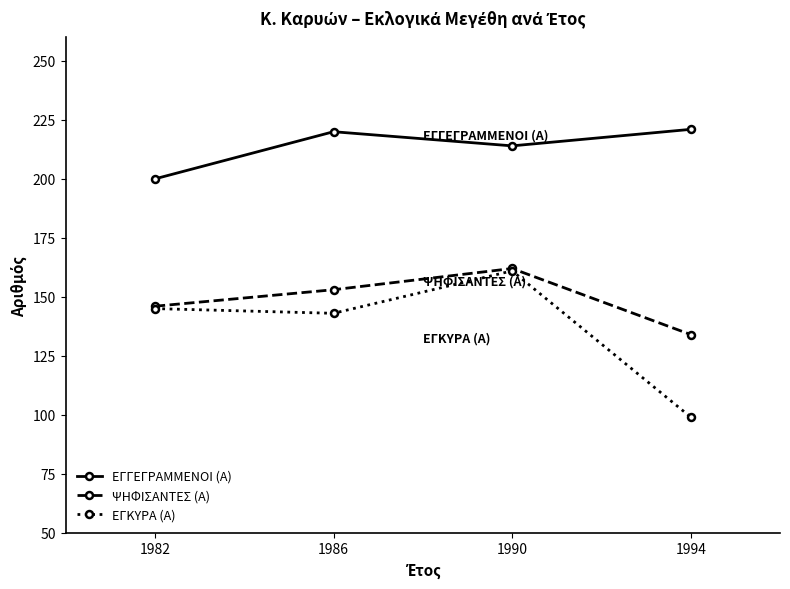

List the labels in order of ΨΗΦΙΣΑΝΤΕΣ (Α) value, largest first.

1990, 1986, 1982, 1994